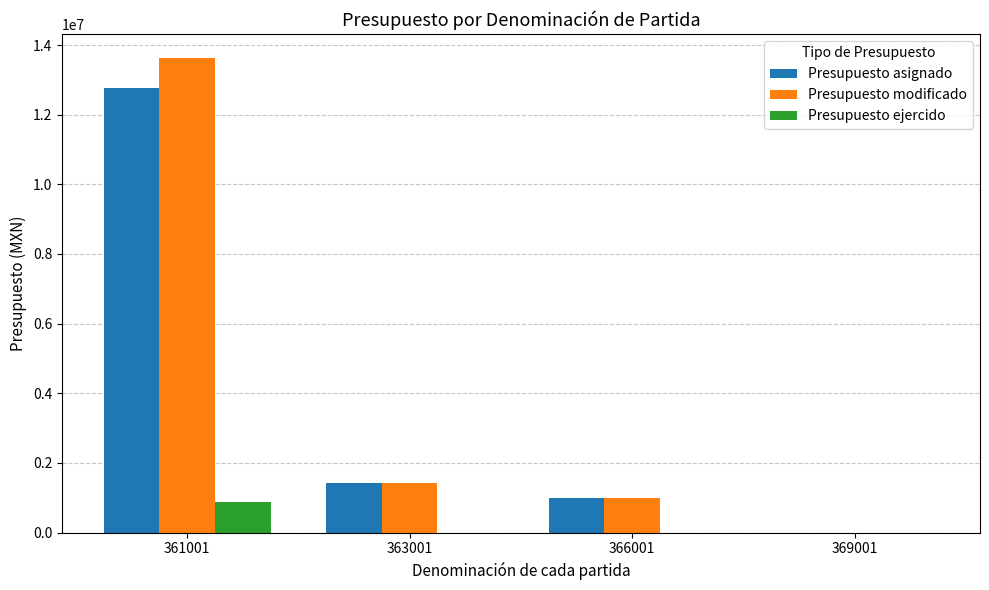

Is the value of Presupuesto asignado at 363001 greater than the value of Presupuesto ejercido at 361001?

Yes